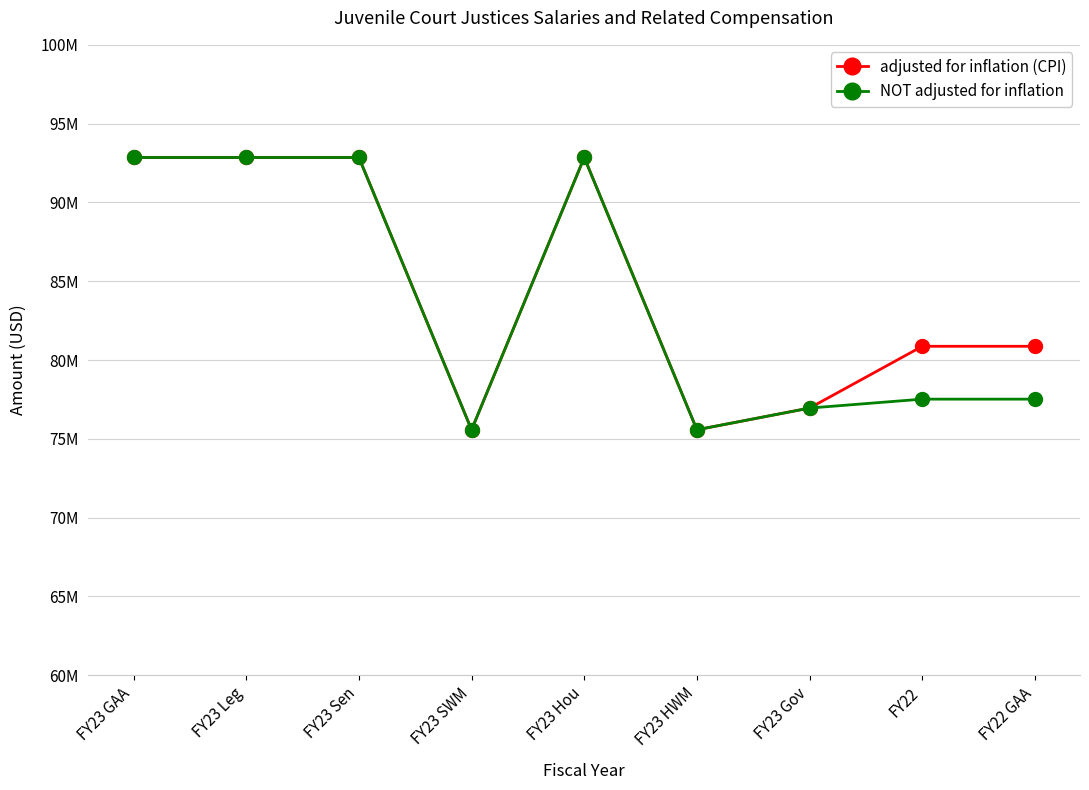

The value of adjusted for inflation (CPI) at FY23 Gov is 106403367. True or false?

False